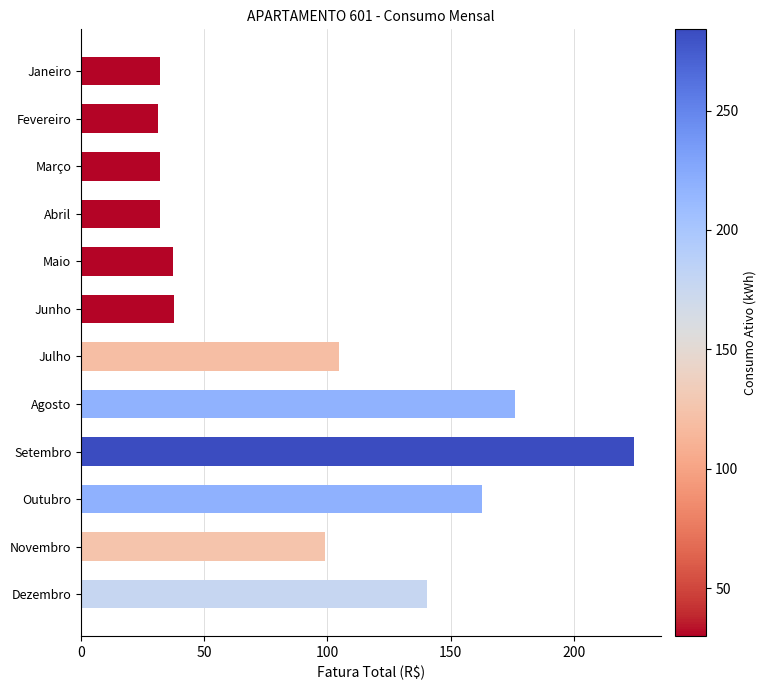

Is it true that the value at Junho is 37.5?

True